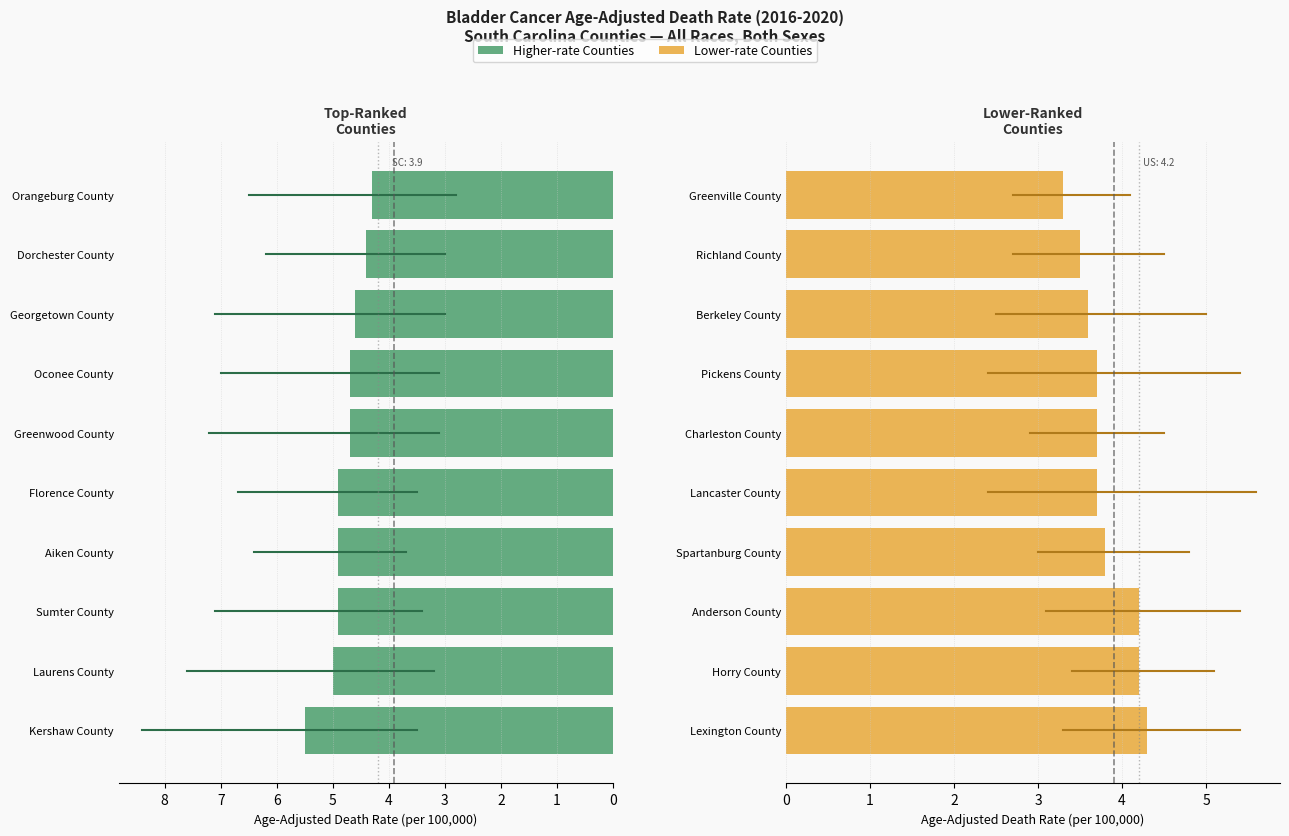

What are all the series names shown in the legend?

Higher-rate Counties, Lower-rate Counties